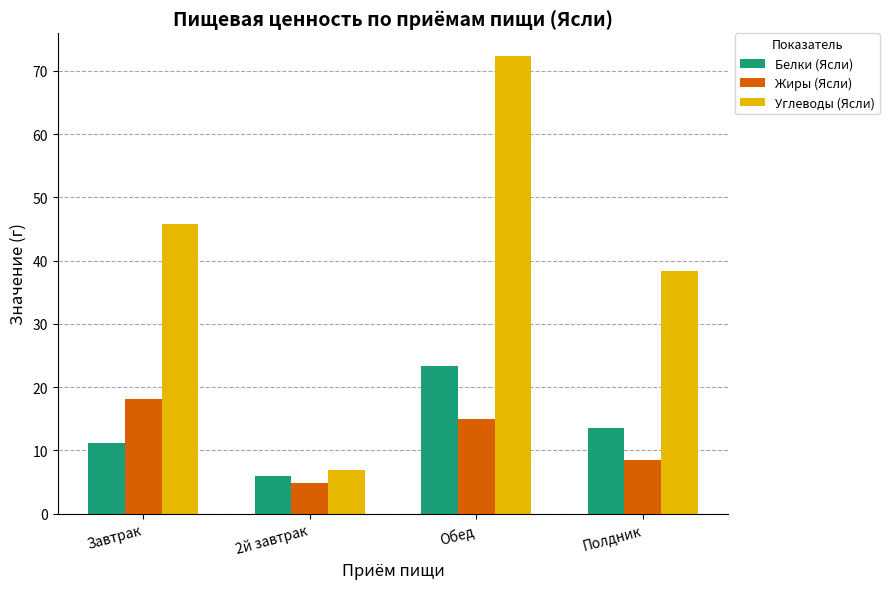

Which series has the largest range (max minus min)?

Углеводы (Ясли)